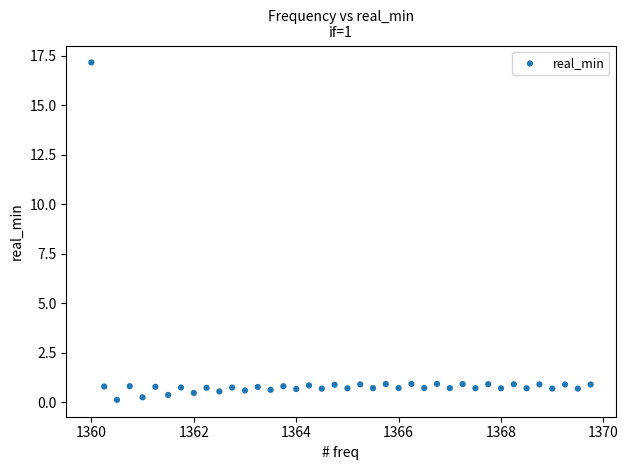

What is the range of Y values (max minus min)?

17.1